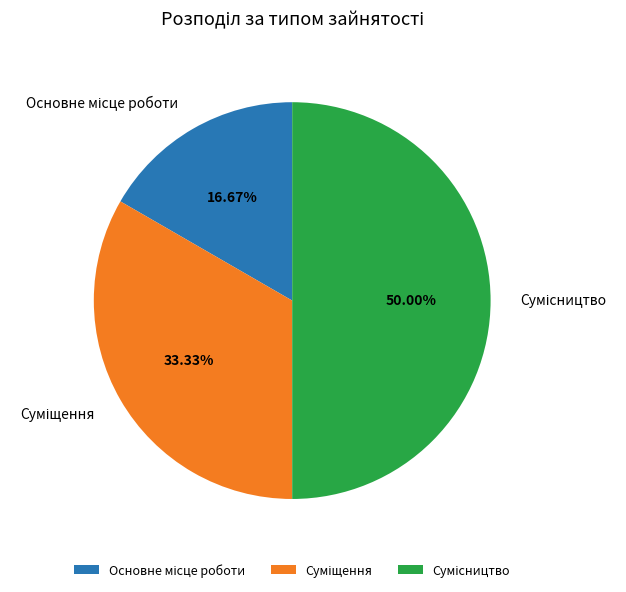

Combined, what portion of the pie is Основне місце роботи and Суміщення?

50.0%